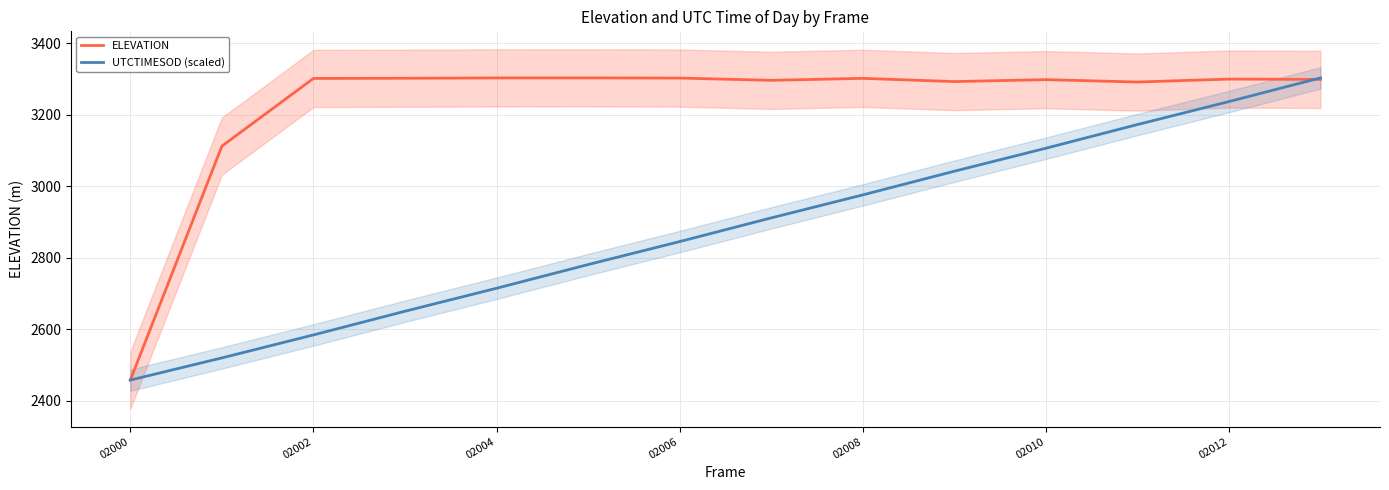

What are all the series names shown in the legend?

ELEVATION, UTCTIMESOD (scaled)